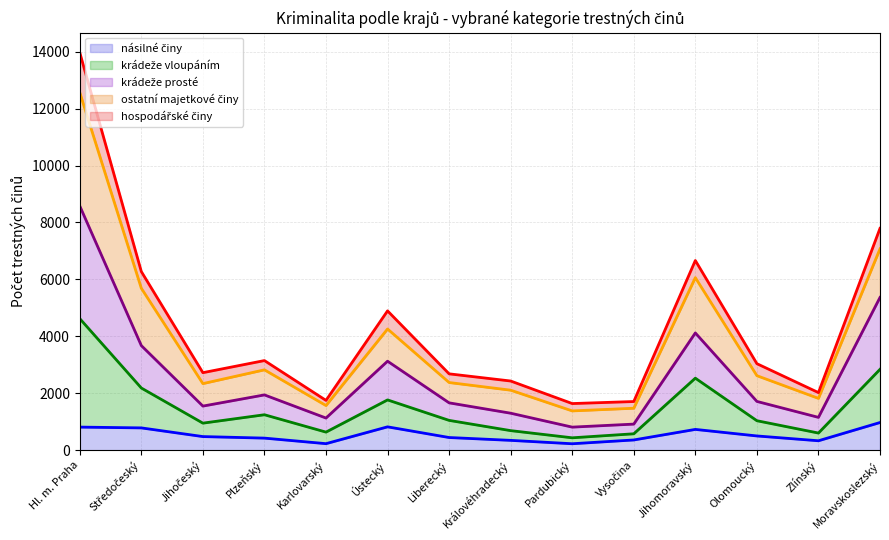

Reading left to right, transcribe all the data shown in this chart.

násilné činy (line): Hl. m. Praha=810	Středočeský=782	Jihočeský=477	Plzeňský=423	Karlovarský=228	Ústecký=819	Liberecký=444	Královéhradecký=344	Pardubický=225	Vysočina=358	Jihomoravský=729	Olomoucký=499	Zlínský=330	Moravskoslezský=971
krádeže vloupáním (line): Hl. m. Praha=4621	Středočeský=2183	Jihočeský=949	Plzeňský=1244	Karlovarský=634	Ústecký=1765	Liberecký=1046	Královéhradecký=686	Pardubický=434	Vysočina=575	Jihomoravský=2529	Olomoucký=1034	Zlínský=601	Moravskoslezský=2839
krádeže prosté (line): Hl. m. Praha=8579	Středočeský=3673	Jihočeský=1548	Plzeňský=1941	Karlovarský=1128	Ústecký=3125	Liberecký=1662	Královéhradecký=1298	Pardubický=809	Vysočina=915	Jihomoravský=4118	Olomoucký=1712	Zlínský=1152	Moravskoslezský=5365
ostatní majetkové činy (line): Hl. m. Praha=12565	Středočeský=5687	Jihočeský=2338	Plzeňský=2822	Karlovarský=1567	Ústecký=4257	Liberecký=2376	Královéhradecký=2107	Pardubický=1379	Vysočina=1473	Jihomoravský=6060	Olomoucký=2616	Zlínský=1819	Moravskoslezský=7073
hospodářské činy (line): Hl. m. Praha=13969	Středočeský=6274	Jihočeský=2722	Plzeňský=3147	Karlovarský=1748	Ústecký=4893	Liberecký=2681	Královéhradecký=2429	Pardubický=1637	Vysočina=1708	Jihomoravský=6662	Olomoucký=3038	Zlínský=2022	Moravskoslezský=7792